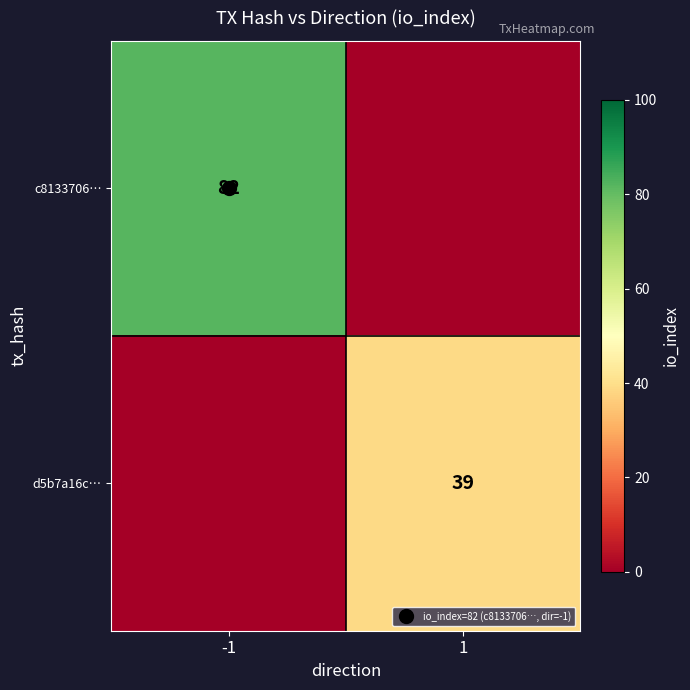

At how many categories does at least one series exceed 54?

1